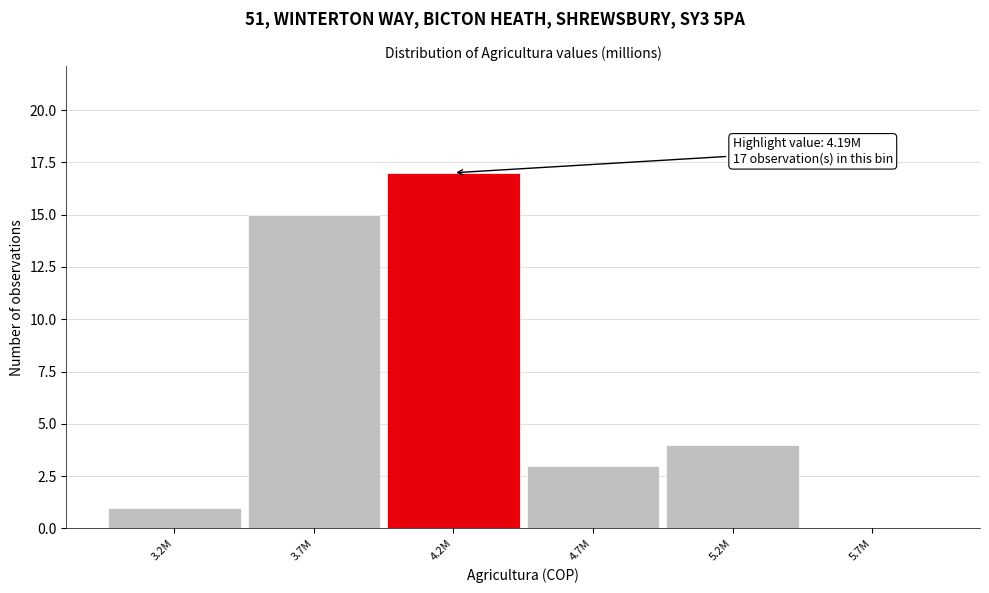

Reading left to right, transcribe all the data shown in this chart.

3.2M=1	3.7M=15	4.2M=17	4.7M=3	5.2M=4	5.7M=0